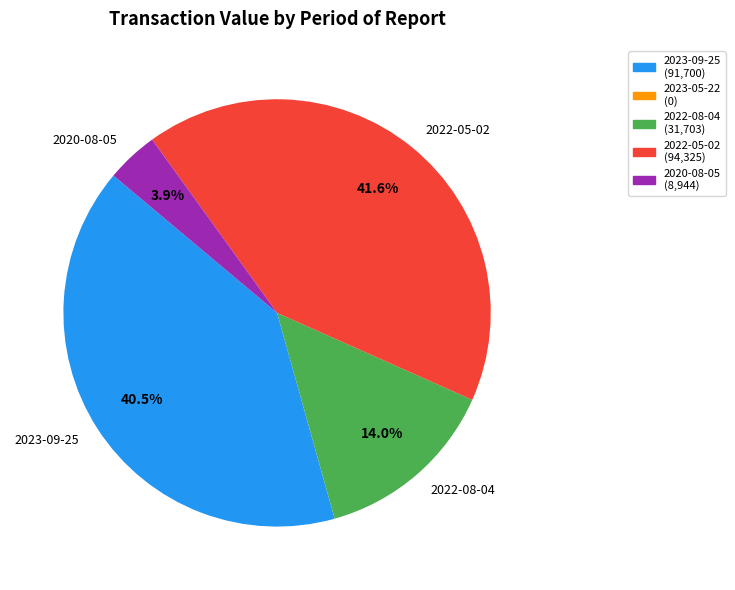

Which slice is the smallest?

2020-08-05